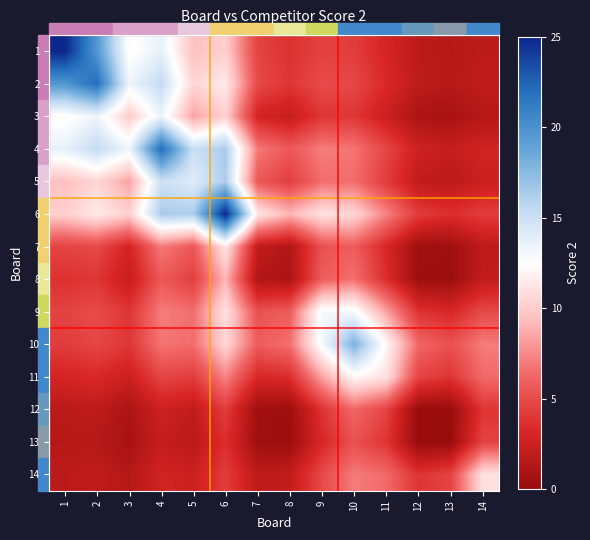

Reading left to right, transcribe all the data shown in this chart.

1: 1=25.0	2=19.6	3=12.2	4=13.7	5=9.5	6=10.2	7=4.6	8=3.7	9=4.5	10=4.3	11=3.0	12=1.7	13=1.4	14=1.7
2: 1=19.6	2=22.0	3=13.4	4=15.3	5=10.5	6=11.4	7=4.9	8=3.9	9=5.0	10=4.7	11=3.3	12=1.8	13=1.5	14=1.9
3: 1=12.2	2=13.4	3=10.0	4=13.4	5=8.4	6=10.2	7=2.9	8=2.2	9=3.9	10=4.0	11=2.5	12=1.0	13=0.8	14=1.4
4: 1=13.7	2=15.3	3=13.4	4=22.0	5=15.0	6=16.4	7=7.0	8=5.6	9=7.1	10=6.8	11=4.7	12=2.6	13=2.2	14=2.7
5: 1=9.5	2=10.5	3=8.4	4=15.0	5=14.0	6=16.3	7=5.6	8=4.4	9=6.6	10=6.5	11=4.2	12=2.0	13=1.7	14=2.5
6: 1=10.2	2=11.4	3=10.2	4=16.4	5=16.3	6=25.0	7=11.3	8=9.1	9=11.1	10=10.5	11=7.3	12=4.2	13=3.5	14=4.3
7: 1=4.6	2=4.9	3=2.9	4=7.0	5=5.6	6=11.3	7=2.0	8=1.3	9=5.2	10=5.8	11=3.2	12=0.4	13=0.3	14=1.8
8: 1=3.7	2=3.9	3=2.2	4=5.6	5=4.4	6=9.1	7=1.3	8=1.0	9=5.8	10=6.6	11=3.5	12=0.2	13=0.2	14=2.0
9: 1=4.5	2=5.0	3=3.9	4=7.1	5=6.6	6=11.1	7=5.2	8=5.8	9=13.0	10=12.9	11=8.4	12=3.8	13=3.2	14=4.9
10: 1=4.3	2=4.7	3=4.0	4=6.8	5=6.5	6=10.5	7=5.8	8=6.6	9=12.9	10=18.0	11=12.1	12=6.3	13=5.2	14=7.1
11: 1=3.0	2=3.3	3=2.5	4=4.7	5=4.2	6=7.3	7=3.2	8=3.5	9=8.4	10=12.1	11=11.0	12=4.6	13=3.8	14=6.4
12: 1=1.7	2=1.8	3=1.0	4=2.6	5=2.0	6=4.2	7=0.4	8=0.2	9=3.8	10=6.3	11=4.6	12=0.0	13=0.0	14=3.8
13: 1=1.4	2=1.5	3=0.8	4=2.2	5=1.7	6=3.5	7=0.3	8=0.2	9=3.2	10=5.2	11=3.8	12=0.0	13=0.0	14=4.6
14: 1=1.7	2=1.9	3=1.4	4=2.7	5=2.5	6=4.3	7=1.8	8=2.0	9=4.9	10=7.1	11=6.4	12=3.8	13=4.6	14=11.0